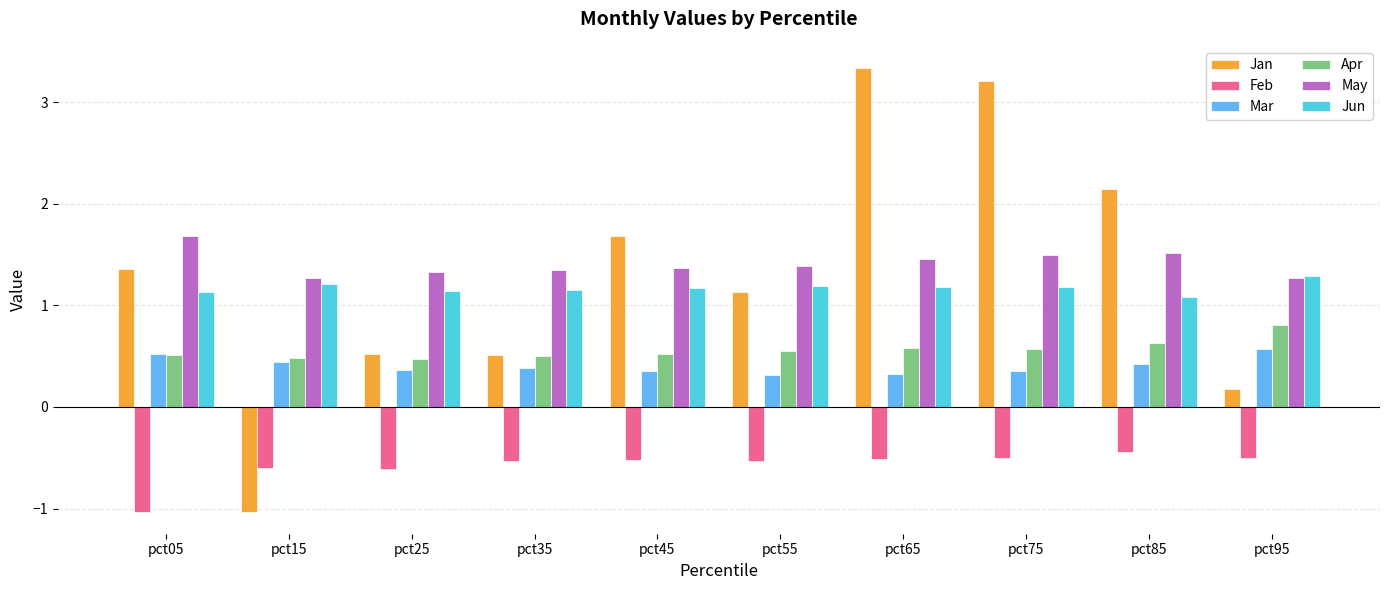

Which series changed the most between pct55 and pct65?

Jan